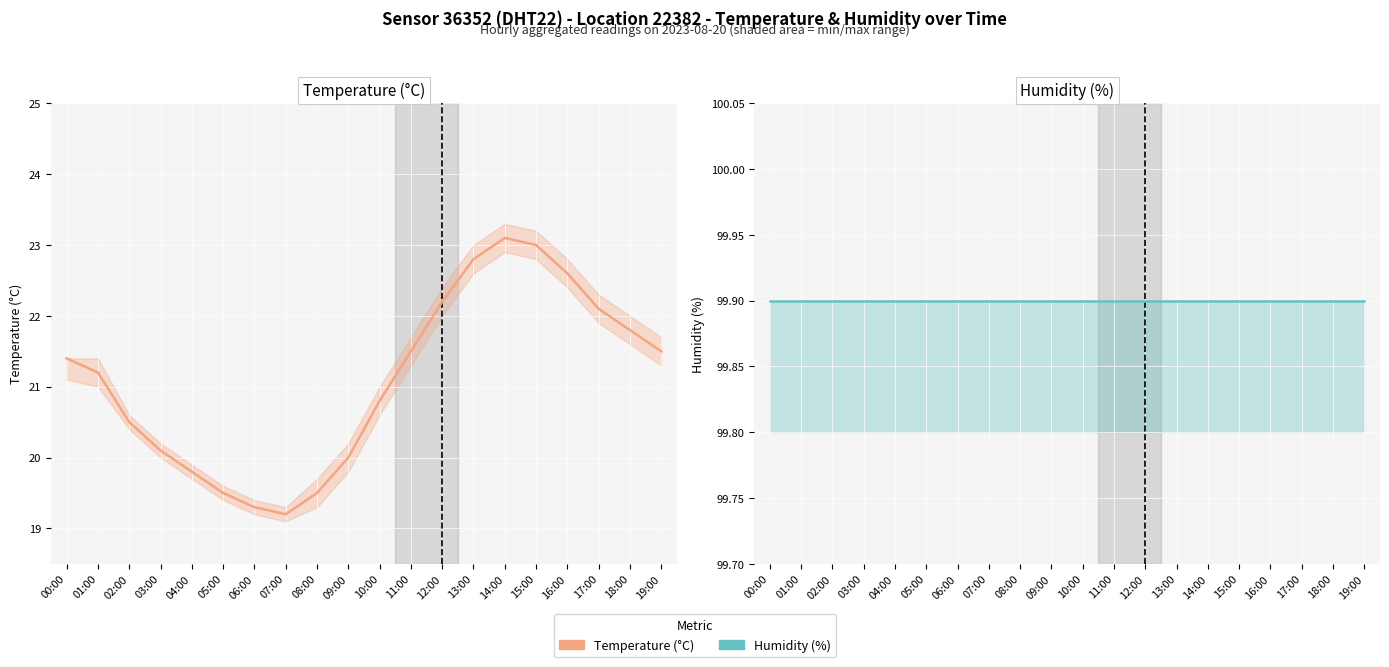

True or false: Temperature (°C) has more than 0 interior local peaks.

True